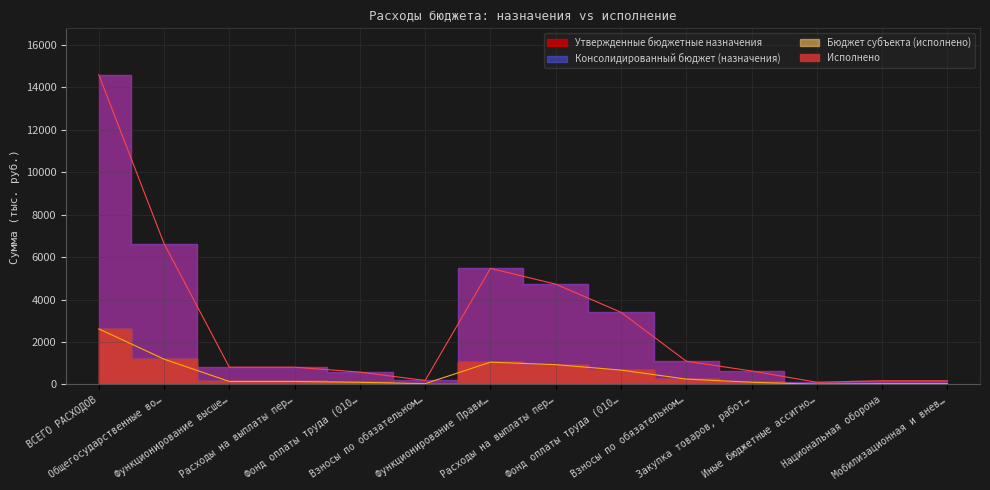

How many interior local peaks does the Исполнено series have?

1